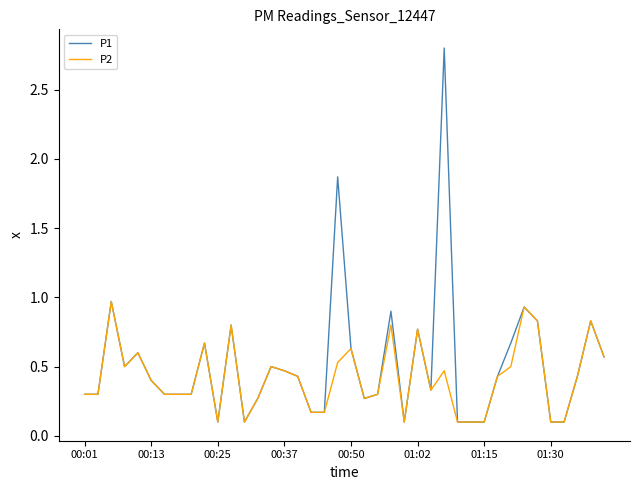

List the series in order of their peak value, highest first.

P1, P2